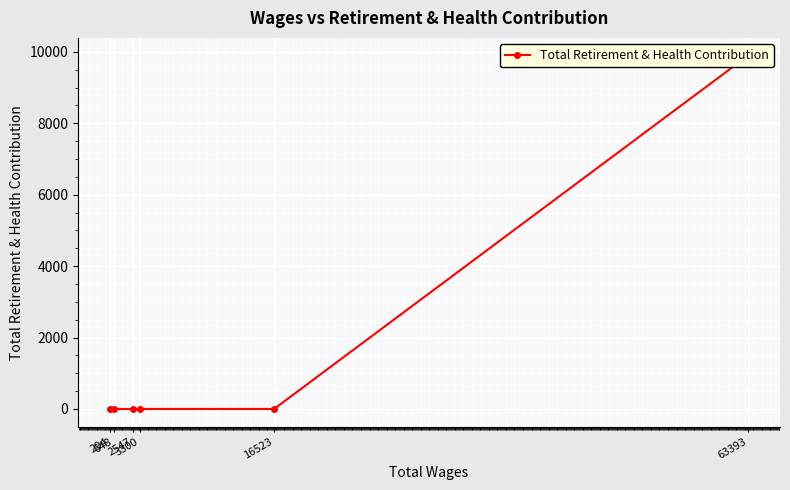

Which label corresponds to the smallest value in the chart?

16523